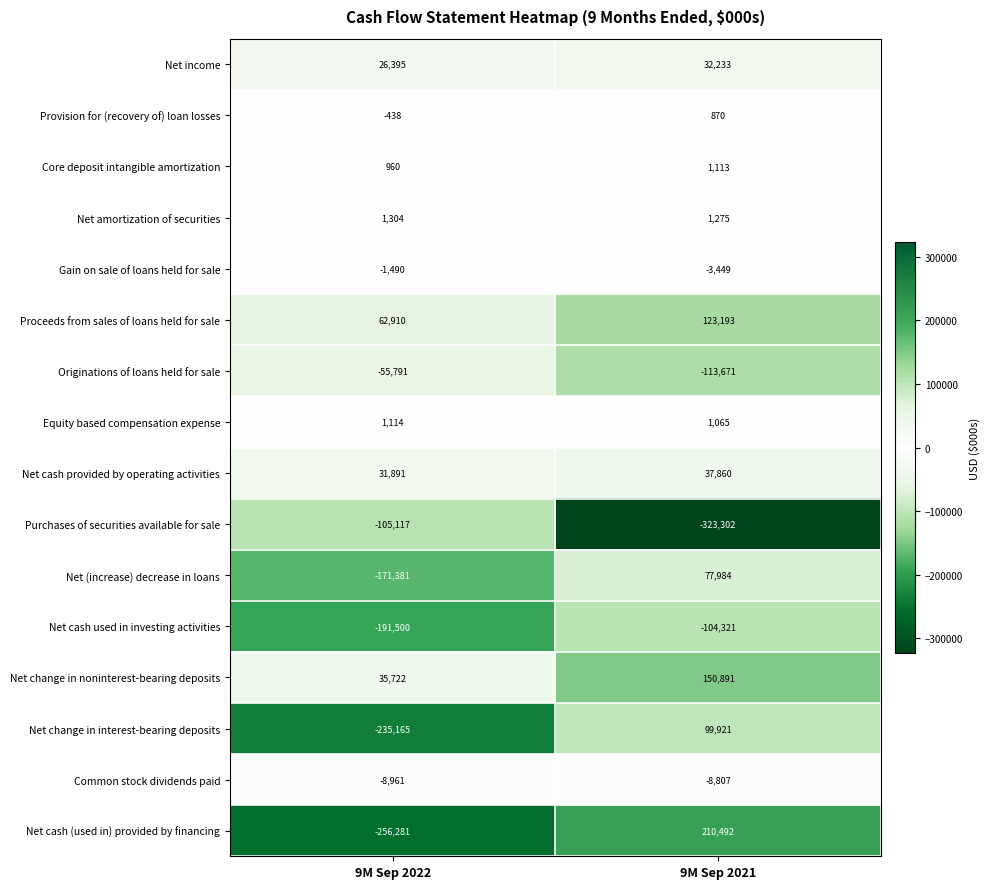

Which series has the largest total across all categories?

Net change in noninterest-bearing deposits